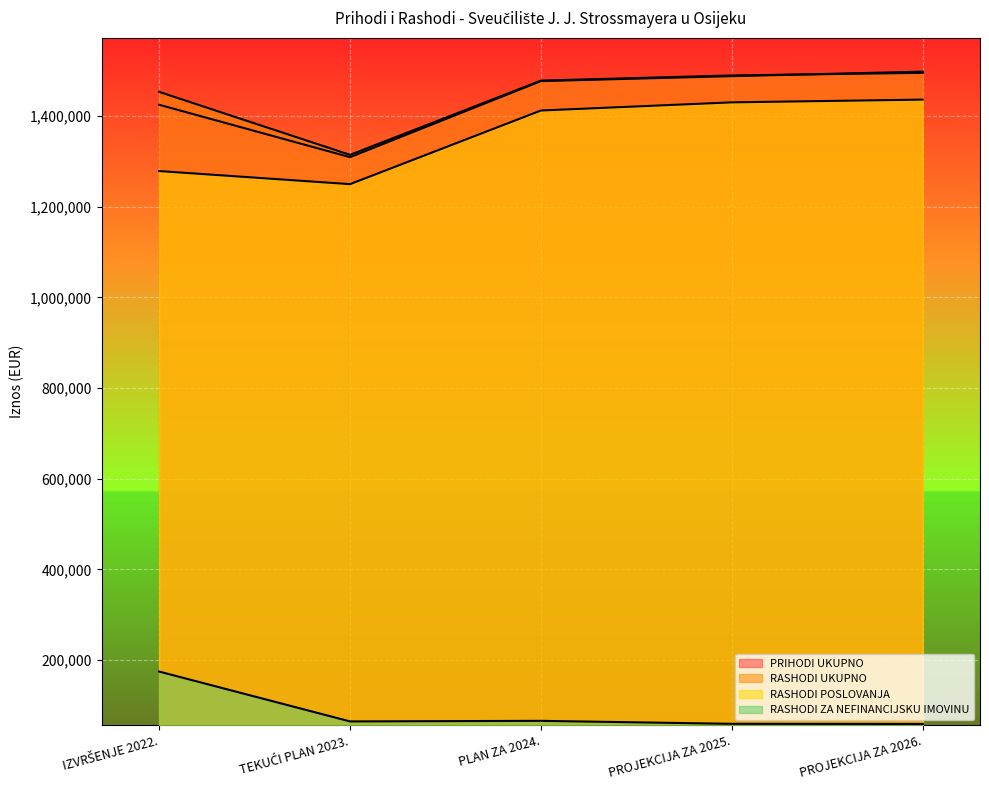

What is the sum of all PRIHODI UKUPNO values?

7198861